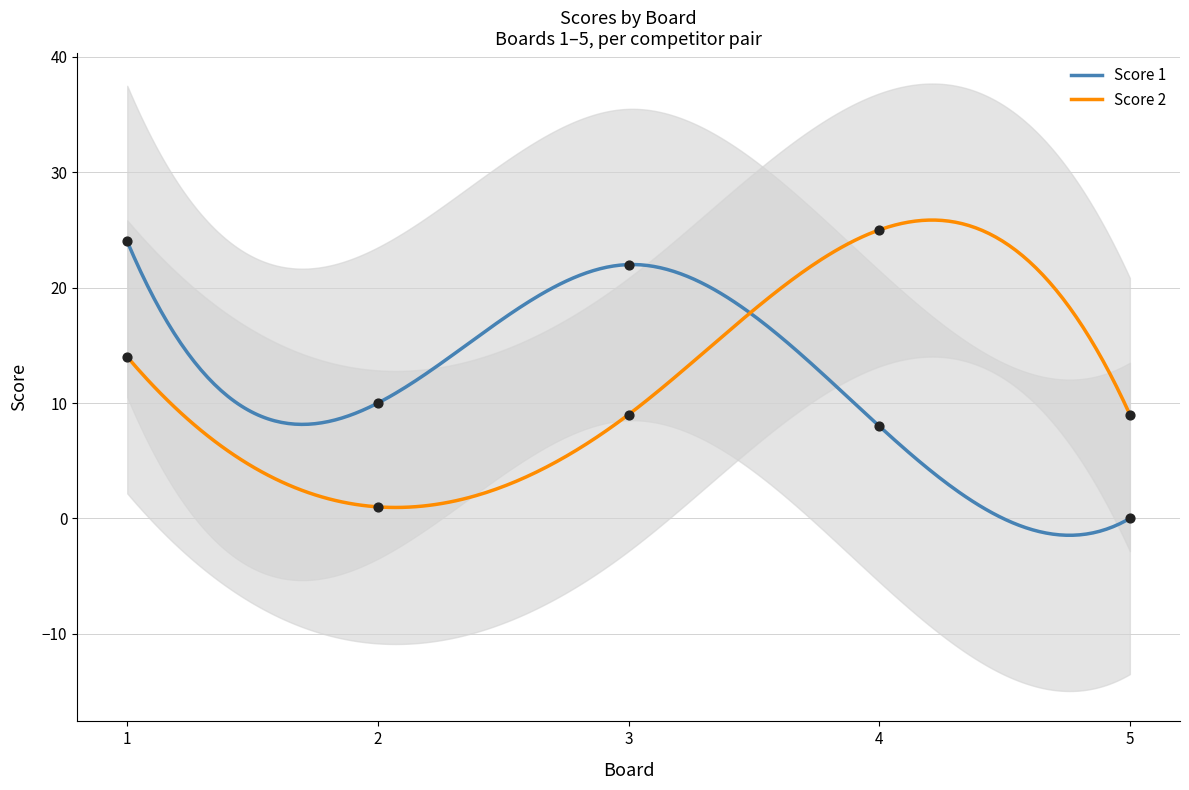

Which series reaches the minimum Y coordinate?

Score 1